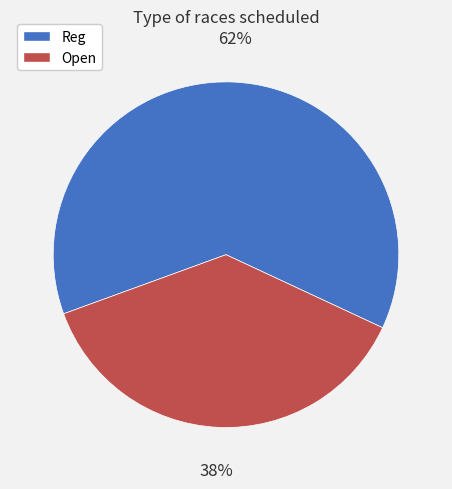

The Reg slice represents 62% of the pie. True or false?

True